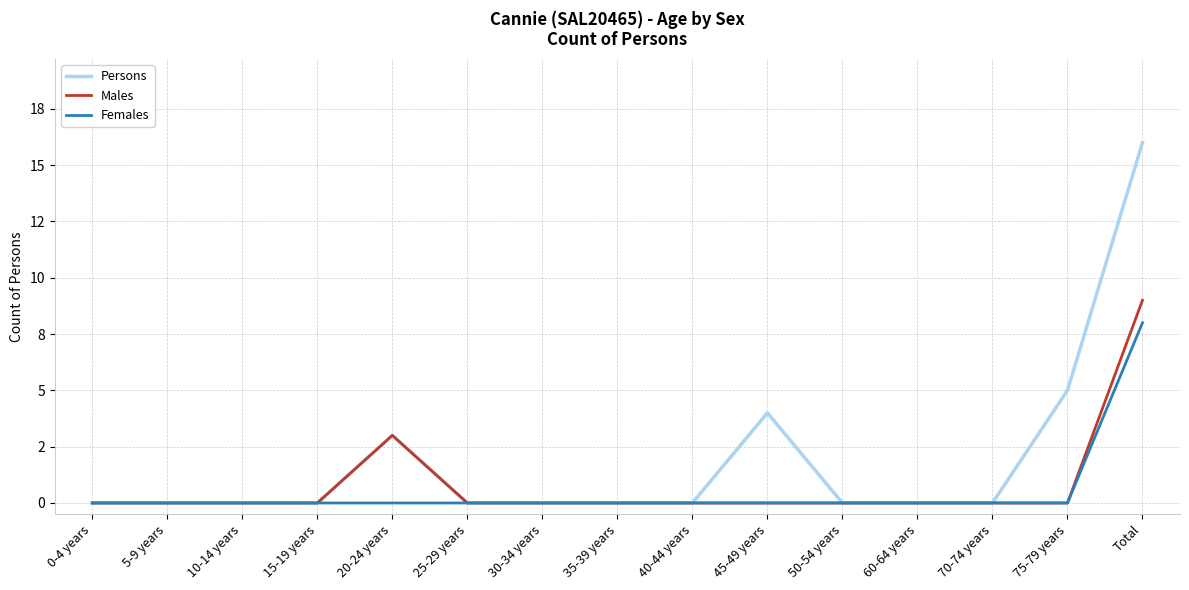

Is this an area chart (filled region under the line)?

No